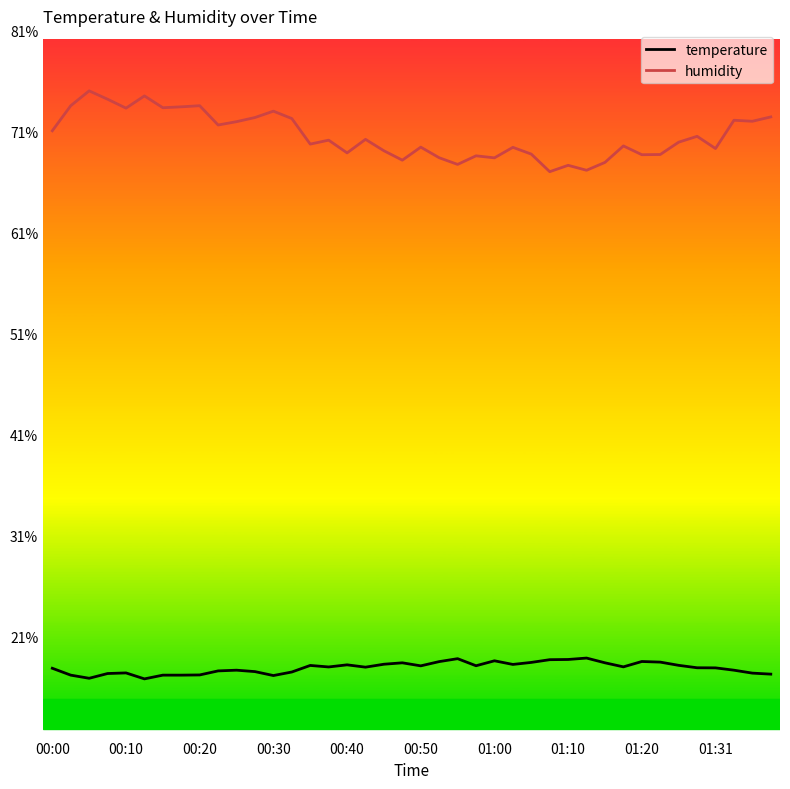

Which series has the largest total across all categories?

humidity